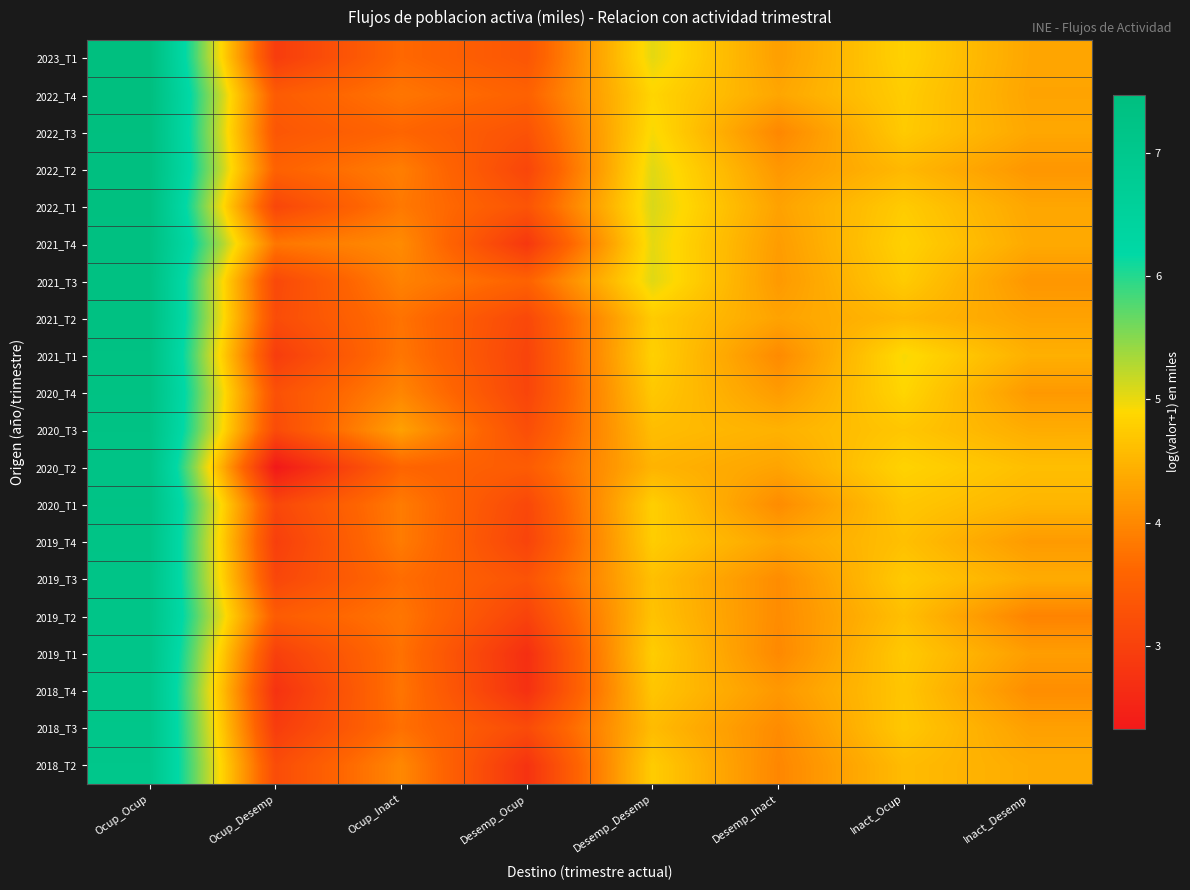

What is the minimum value shown in the chart?

2.3